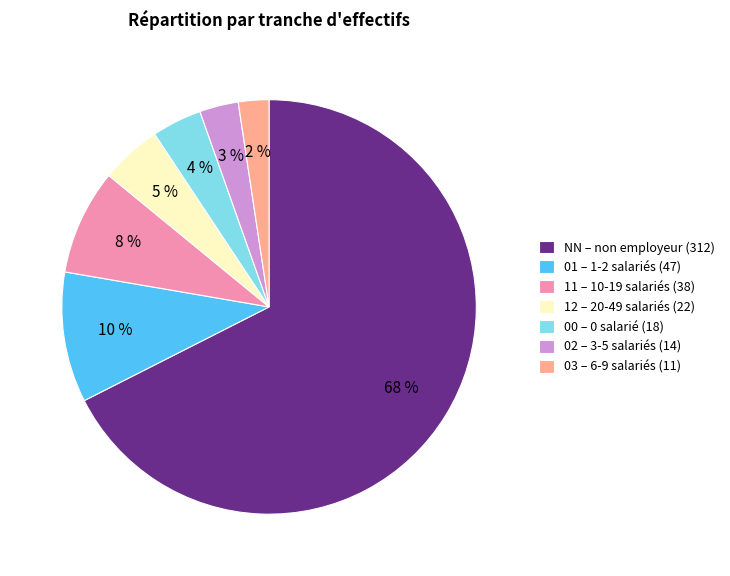

Rank the categories by value from highest to lowest.

NN, 01, 11, 12, 00, 02, 03